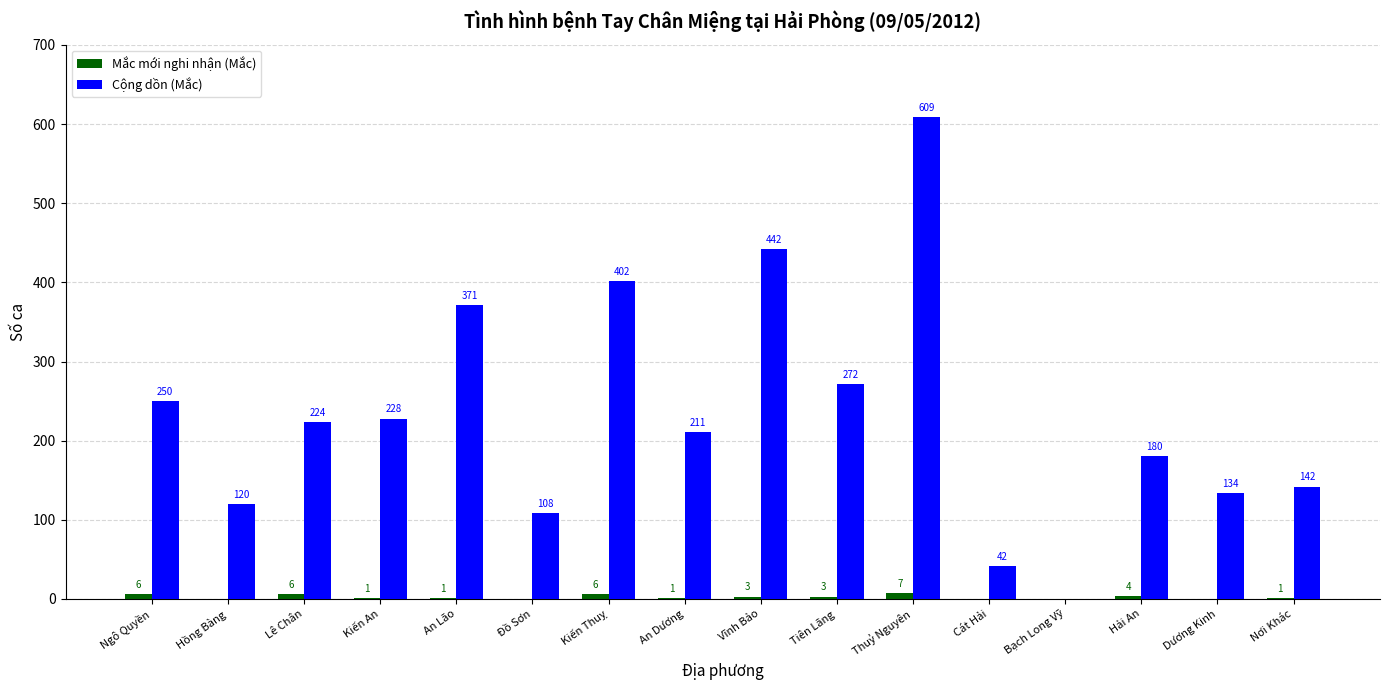

The value of Cộng dồn (Mắc) at Vĩnh Bảo is 442. True or false?

True